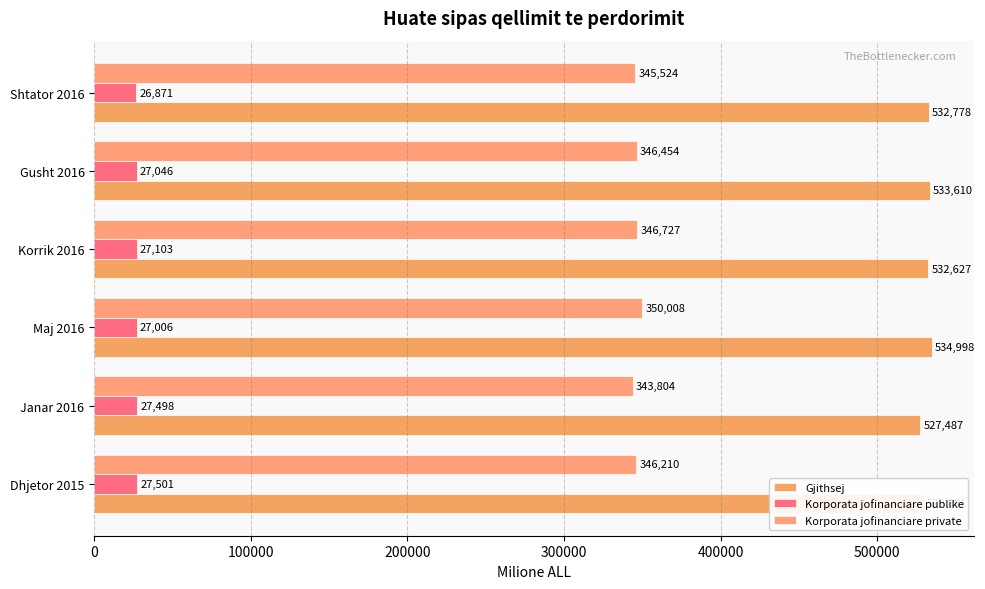

How many series are shown in this chart?

3